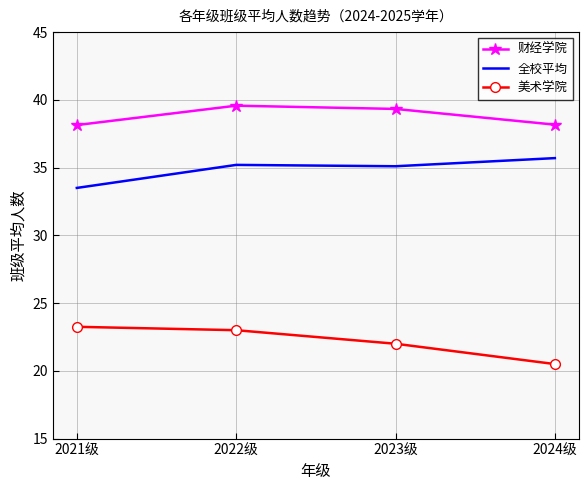

List the labels in order of 美术学院 value, largest first.

2021级, 2022级, 2023级, 2024级